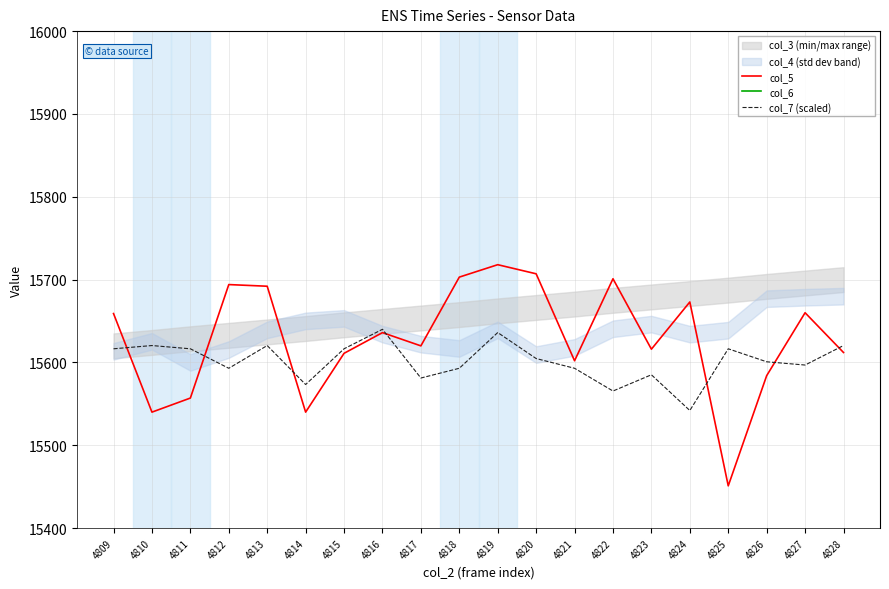

True or false: col_7 (scaled) has a value of 22029.6 at 4828.

False